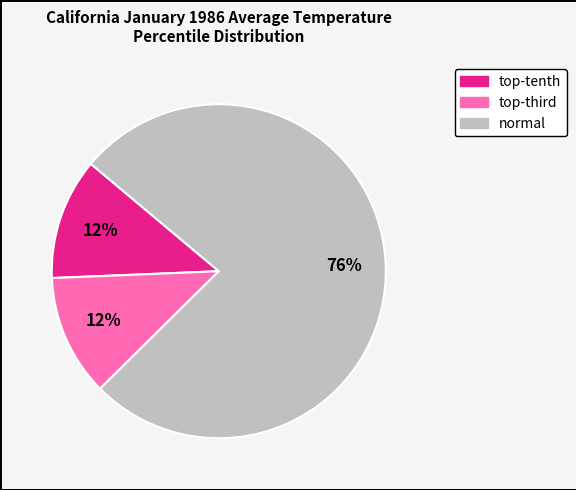

Which slice is the largest?

normal